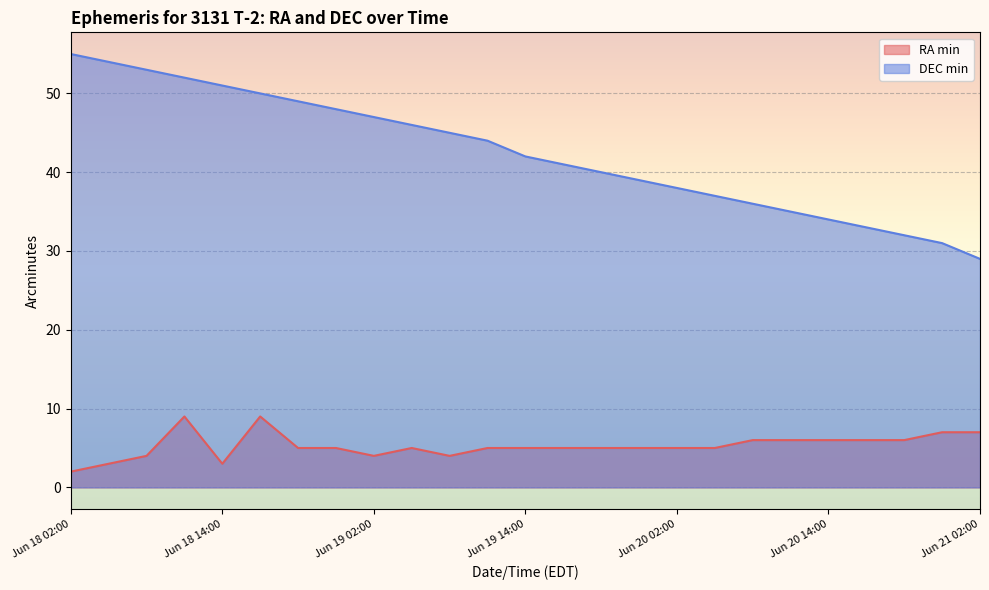

Which series changed the most between Jun 19 11:00 and Jun 19 14:00?

DEC min